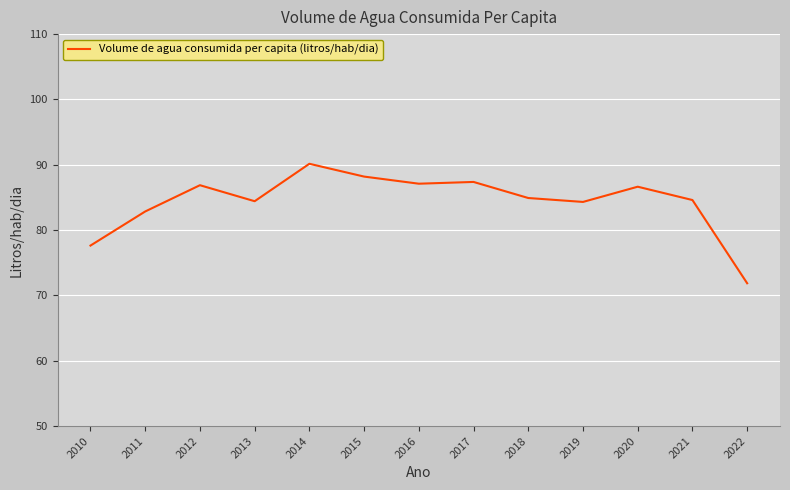

Which has a higher value, 2012 or 2015?

2015